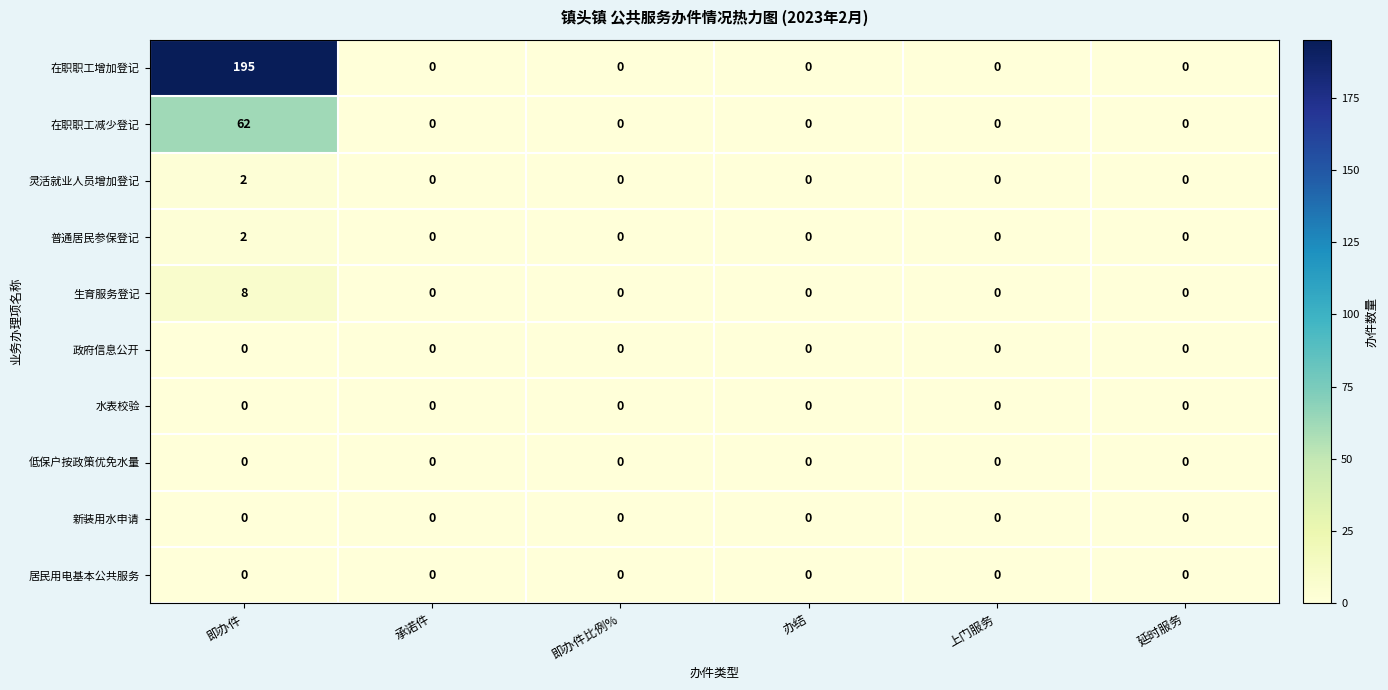

Which series has the largest range (max minus min)?

在职职工增加登记